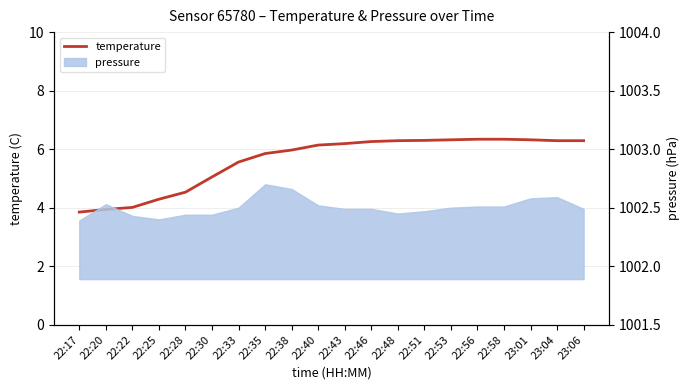

What is the ratio of the value at 22:53 to the value at 22:20?

1.6